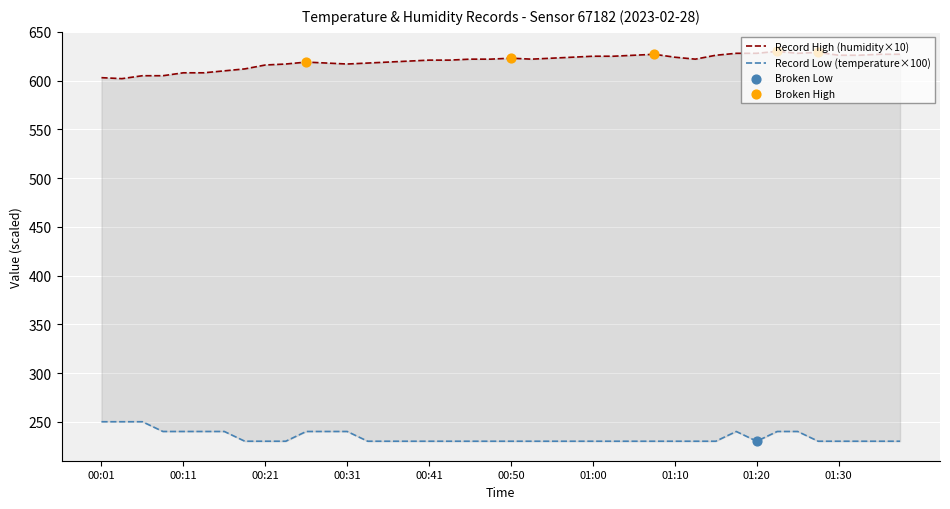

At which category is the sum across all series the highest?

01:23